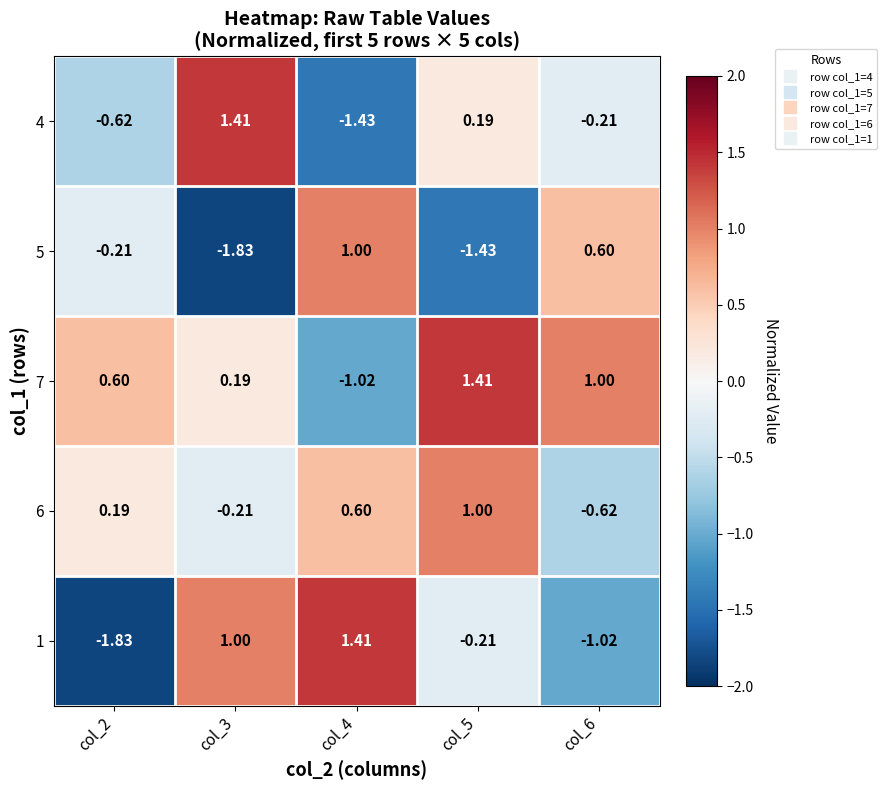

How many values in 6 are above zero?

3